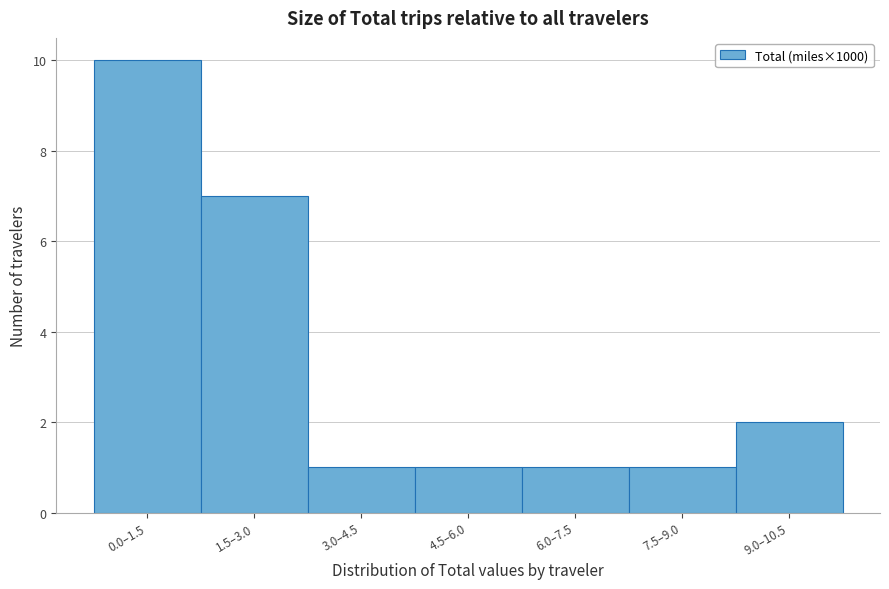

Reading left to right, list all the values displayed in this chart.

0.0–1.5=10	1.5–3.0=7	3.0–4.5=1	4.5–6.0=1	6.0–7.5=1	7.5–9.0=1	9.0–10.5=2